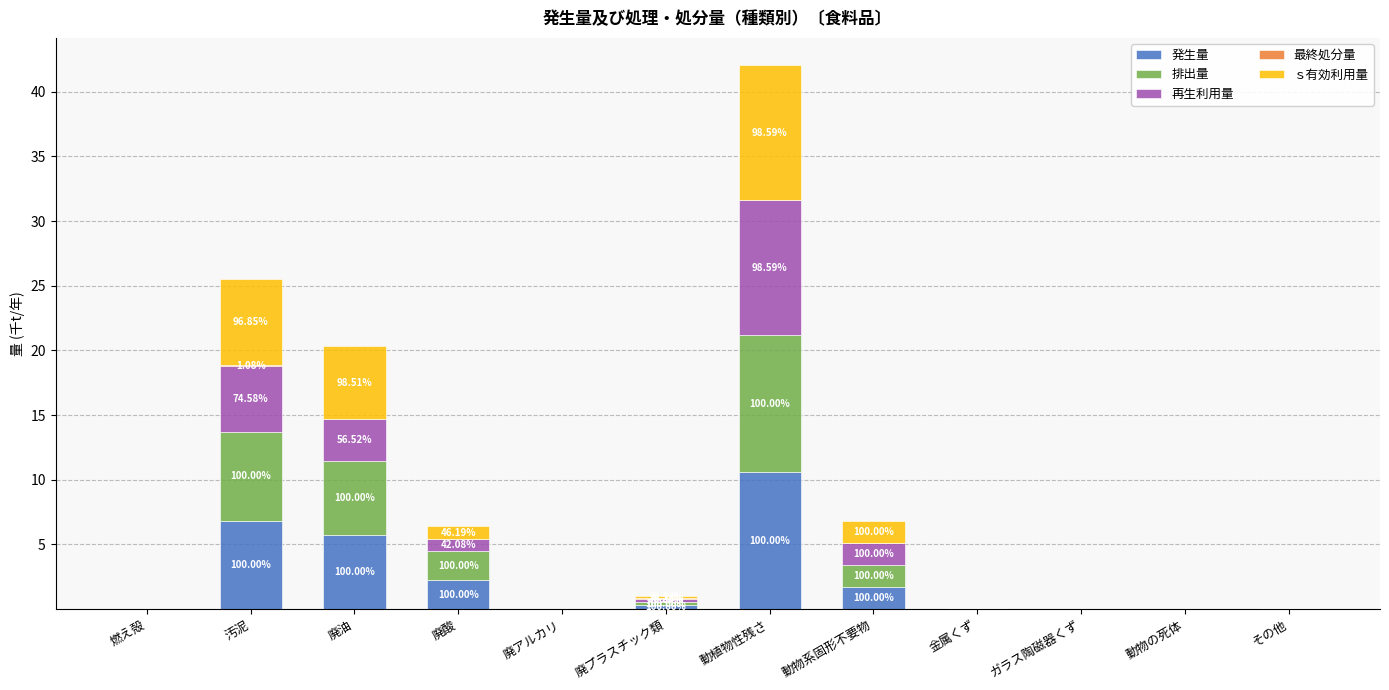

The value of 発生量 at ガラス陶磁器くず is 0.0. True or false?

True